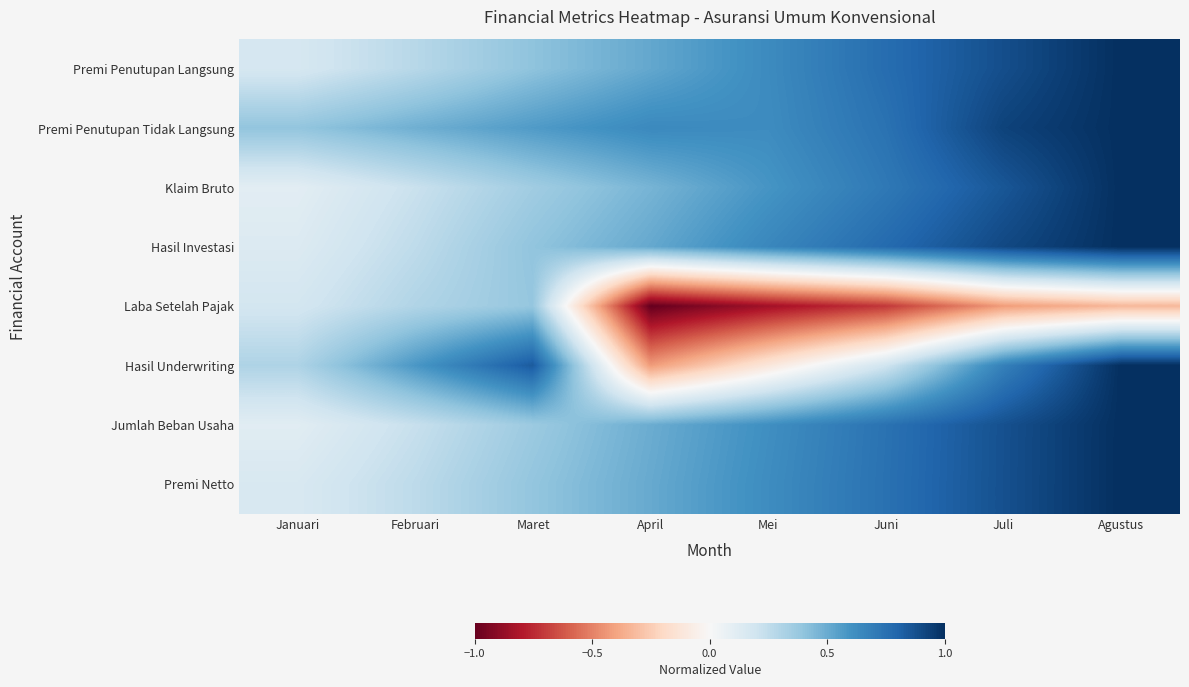

Reading right to left, transcribe all the data shown in this chart.

Premi Penutupan Langsung: Agustus=1.0	Juli=0.9	Juni=0.8	Mei=0.6	April=0.5	Maret=0.4	Februari=0.3	Januari=0.2
Premi Penutupan Tidak Langsung: Agustus=1.0	Juli=0.9	Juni=0.7	Mei=0.6	April=0.6	Maret=0.6	Februari=0.5	Januari=0.4
Klaim Bruto: Agustus=1.0	Juli=0.9	Juni=0.7	Mei=0.6	April=0.5	Maret=0.4	Februari=0.2	Januari=0.1
Hasil Investasi: Agustus=1.0	Juli=0.9	Juni=0.8	Mei=0.6	April=0.5	Maret=0.4	Februari=0.3	Januari=0.1
Laba Setelah Pajak: Agustus=-0.3	Juli=-0.4	Juni=-0.7	Mei=-0.8	April=-1.0	Maret=0.4	Februari=0.3	Januari=0.2
Hasil Underwriting: Agustus=1.0	Juli=0.7	Juni=0.2	Mei=-0.1	April=-0.4	Maret=0.8	Februari=0.6	Januari=0.3
Jumlah Beban Usaha: Agustus=1.0	Juli=0.9	Juni=0.7	Mei=0.6	April=0.5	Maret=0.4	Februari=0.2	Januari=0.1
Premi Netto: Agustus=1.0	Juli=0.9	Juni=0.7	Mei=0.6	April=0.5	Maret=0.4	Februari=0.3	Januari=0.2